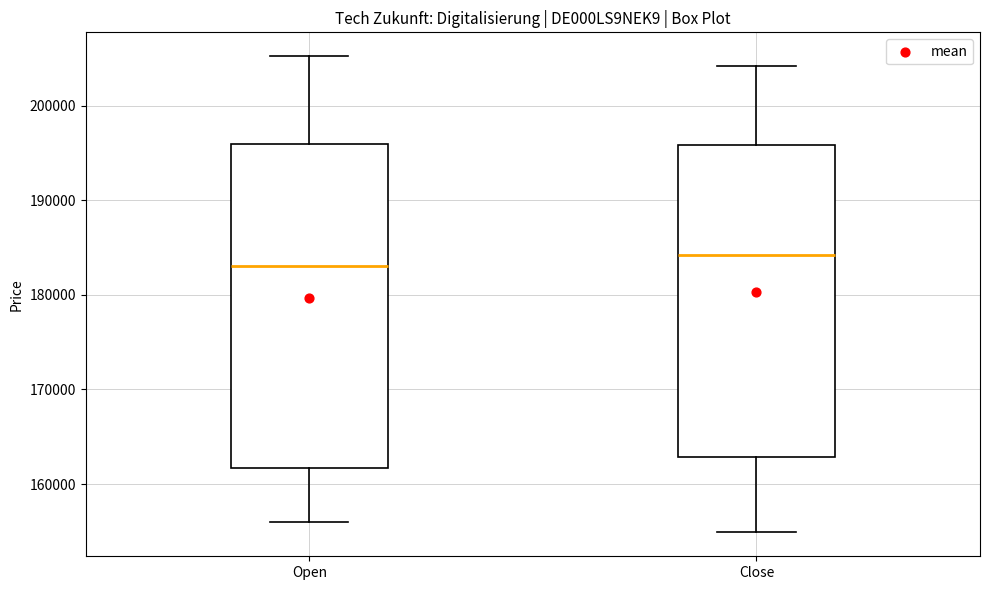

Comparing the boxes themselves (not the whiskers), which one is the tallest?

Open